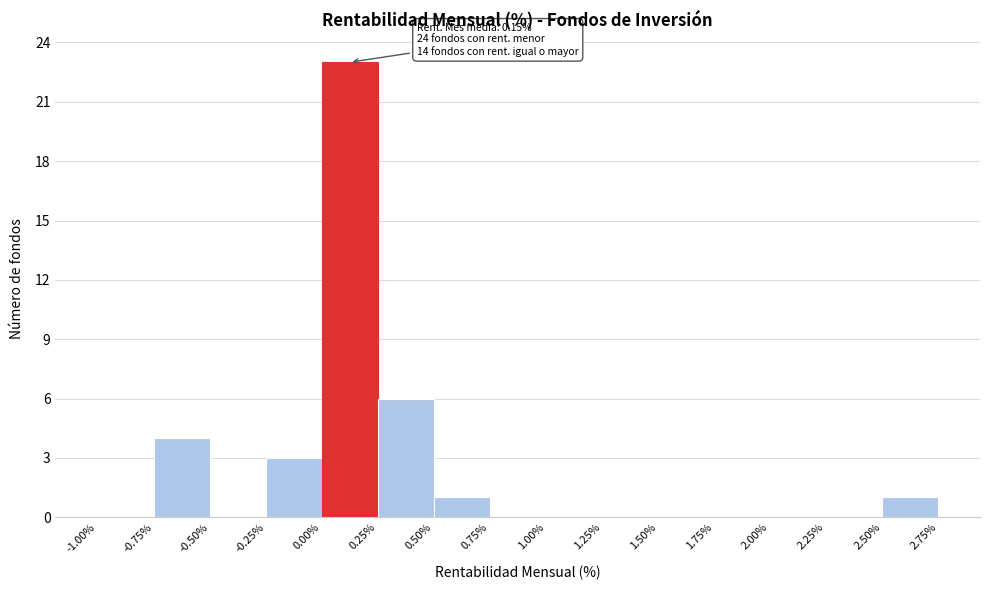

Over which range of the x-axis is the bar tallest?

0.00% to 0.25%